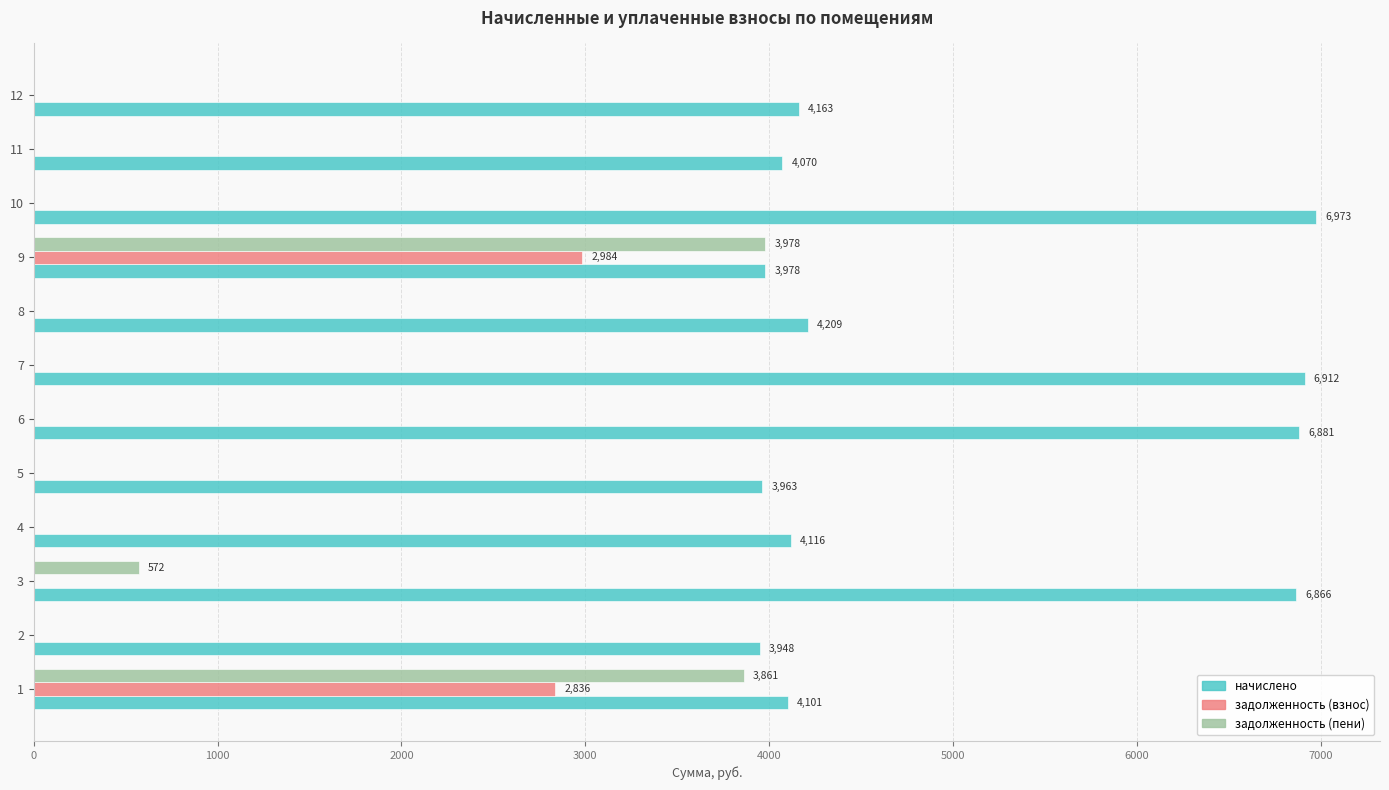

Which series changed the most between 9 and 11?

задолженность (пени)